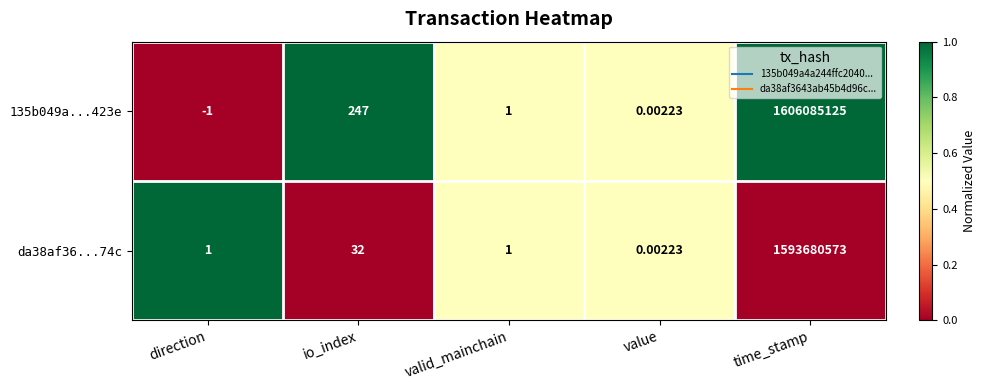

At which category does the chart reach its minimum across all series?

direction